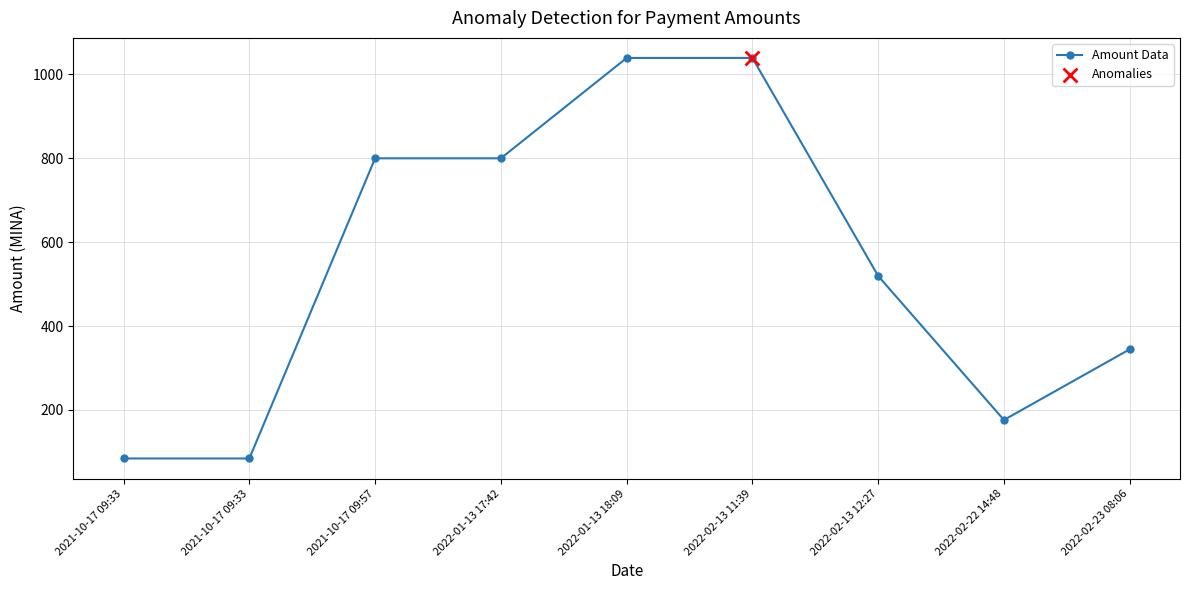

What is the change in value from 2021-10-17 09:33 to 2022-02-23 08:06?

+260.3